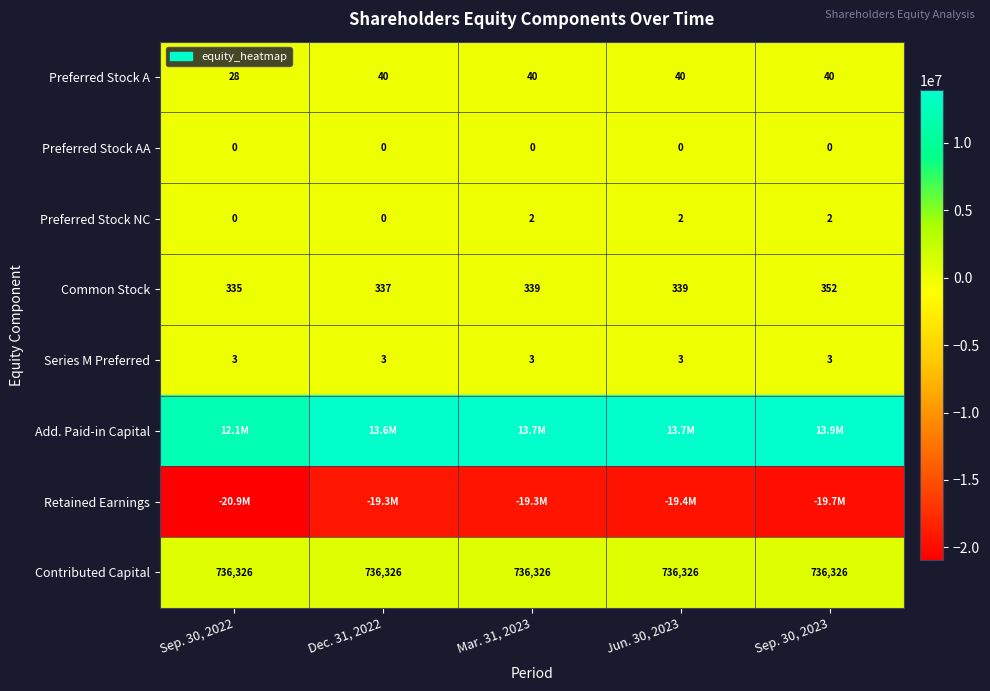

Is the value of Common Stock at Mar. 31, 2023 greater than the value of Series M Preferred at Mar. 31, 2023?

Yes